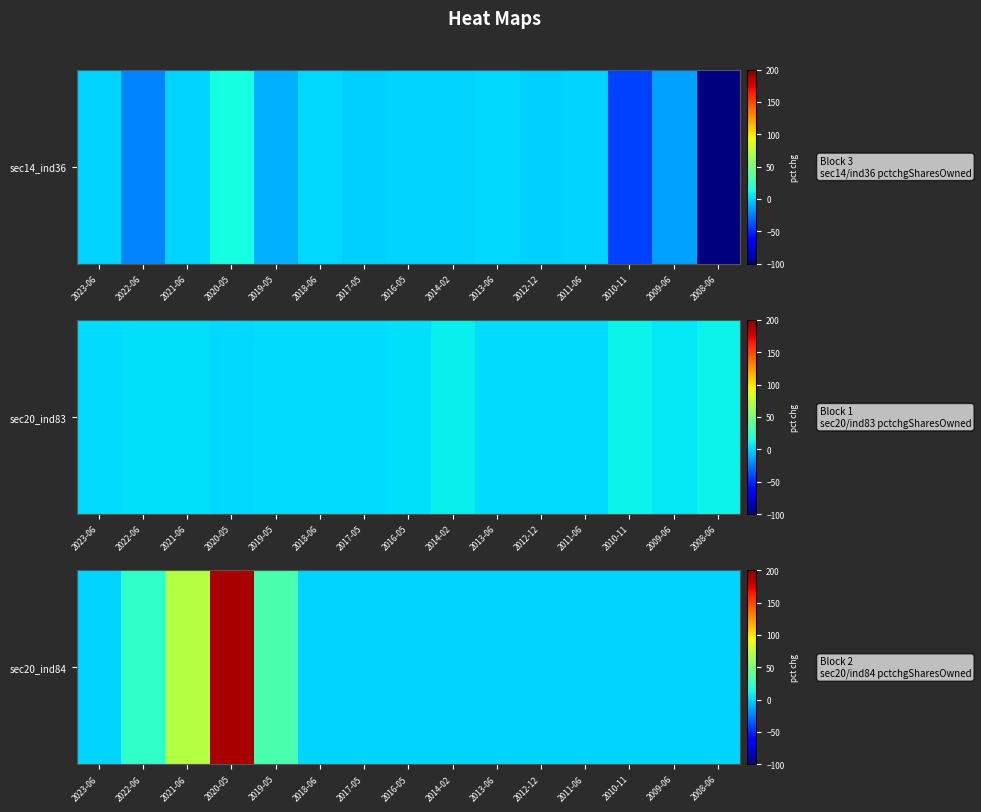

True or false: the data shows 49 at 2019-05.

False